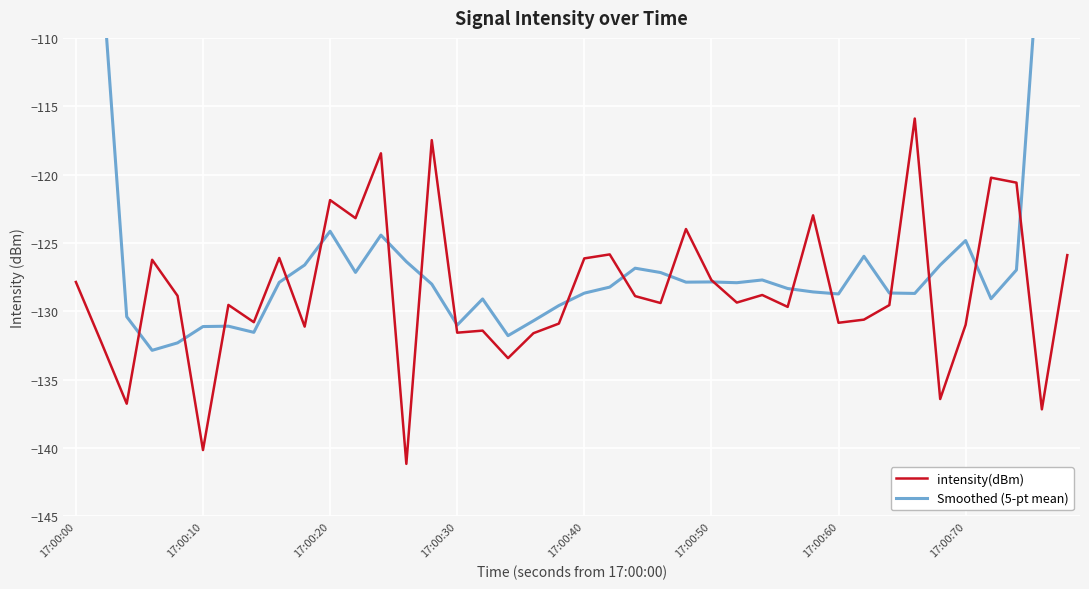

What is the difference between the second highest and second lowest values in the Smoothed (5-pt mean) series?

52.9